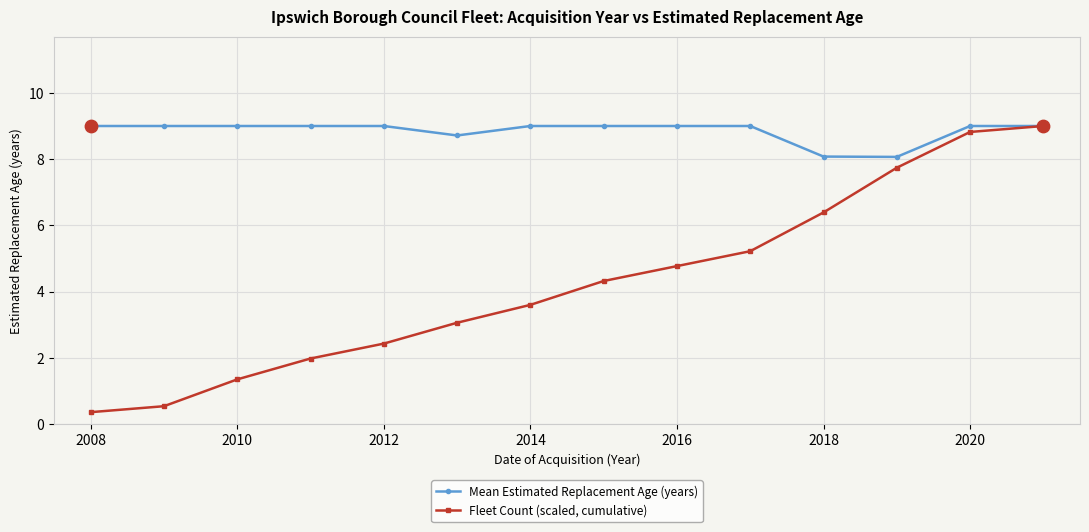

Which series has the widest spread of values?

Fleet Count (scaled, cumulative)